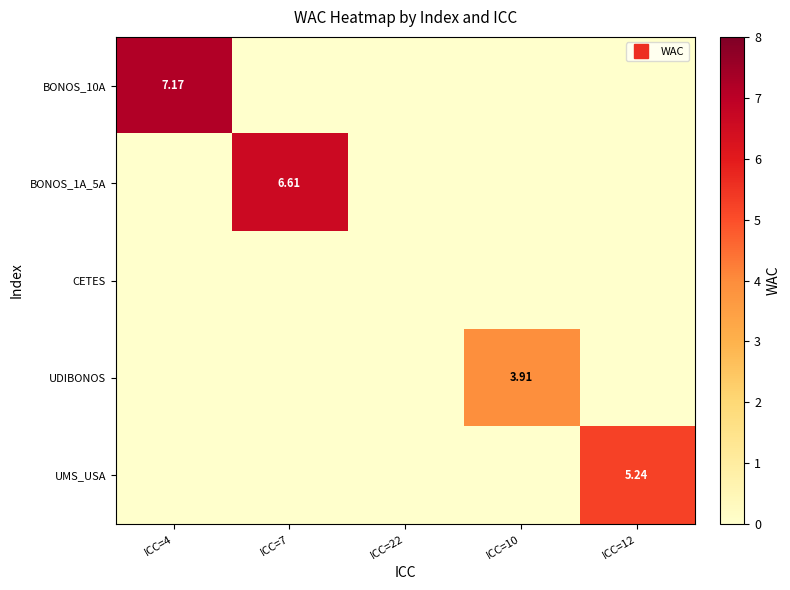

Which series has the widest spread of values?

BONOS_10A